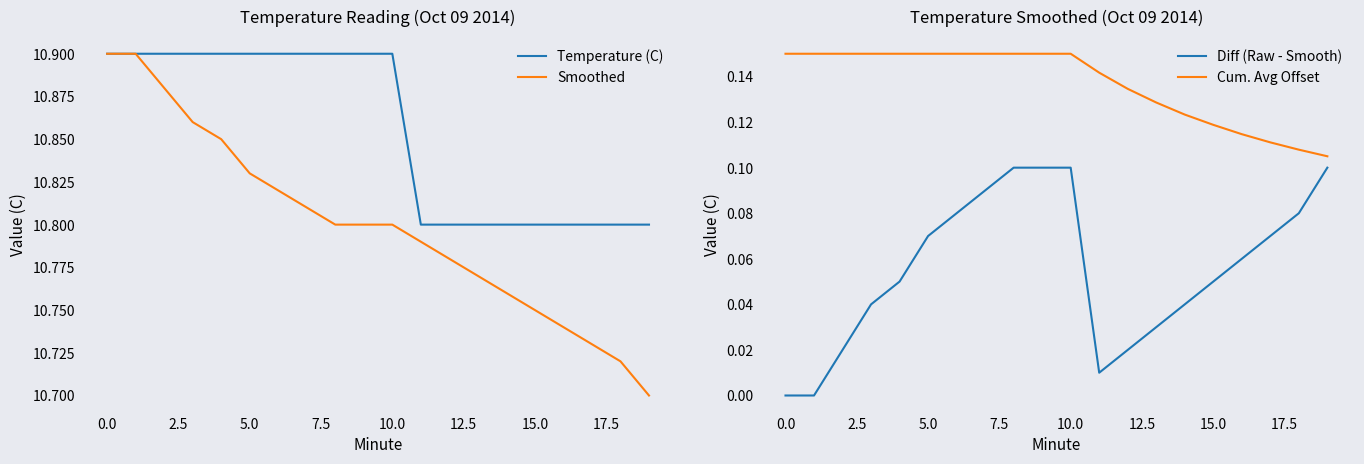

True or false: Cum. Avg Offset and Smoothed cross at least once.

False